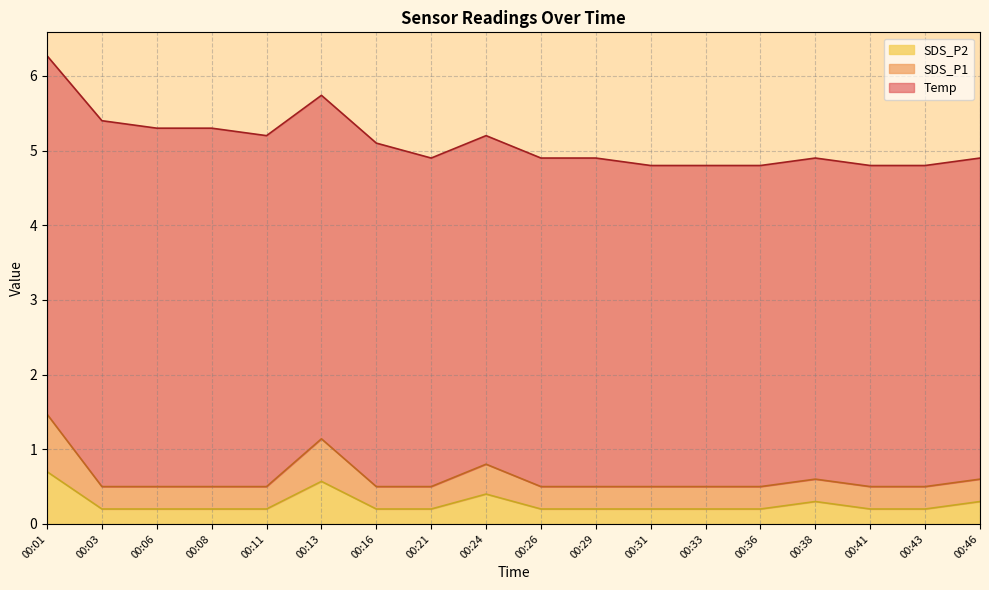

What is the total value across all series at 00:38?

4.9